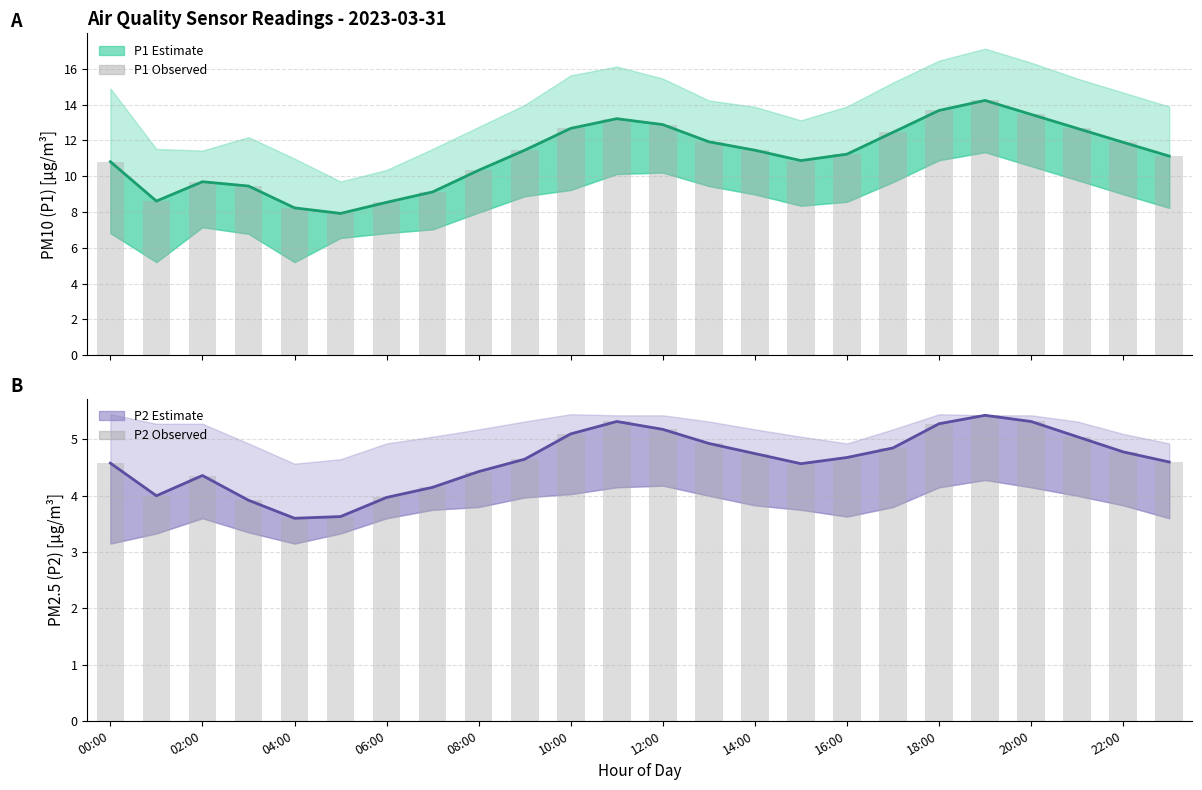

Which series has the widest spread of values?

P1 (PM10) estimate